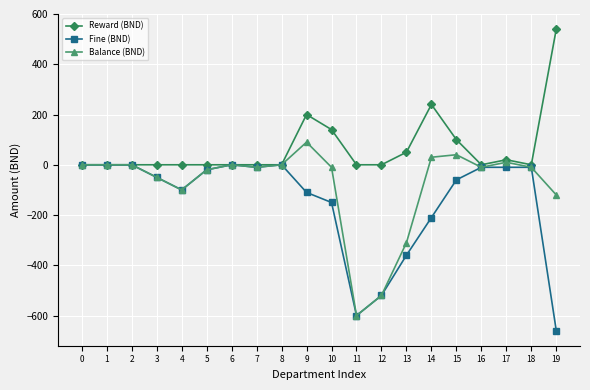

The value of Balance (BND) at 1 is 0. True or false?

True